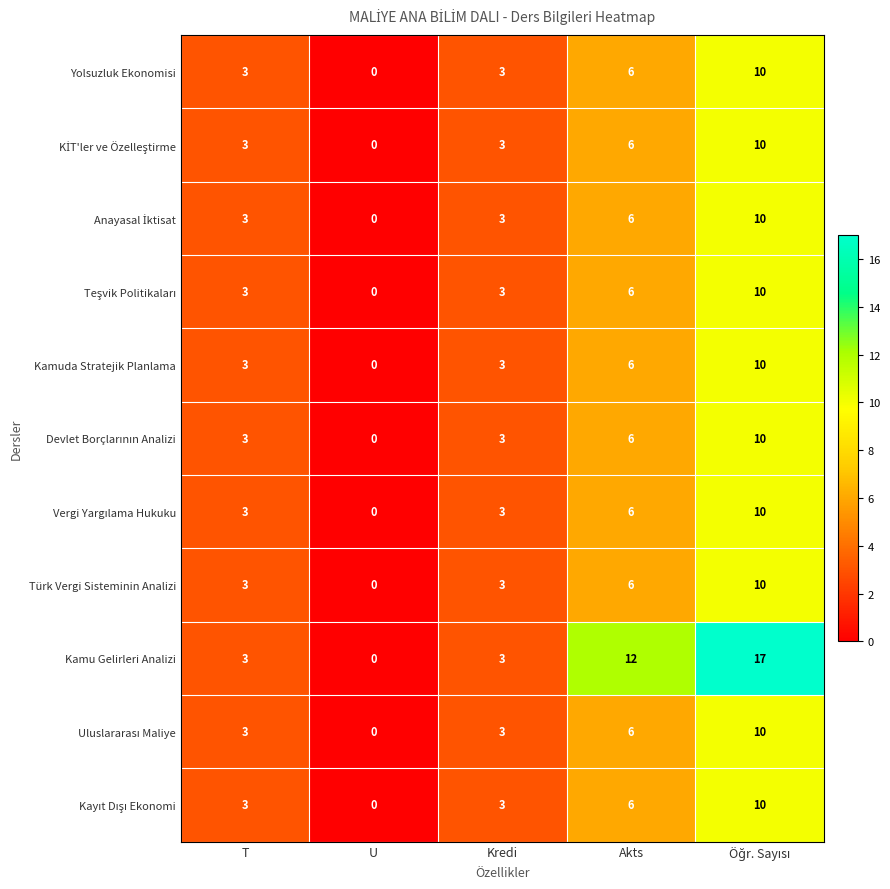

The value of Yolsuzluk Ekonomisi at Kredi is 3. True or false?

True